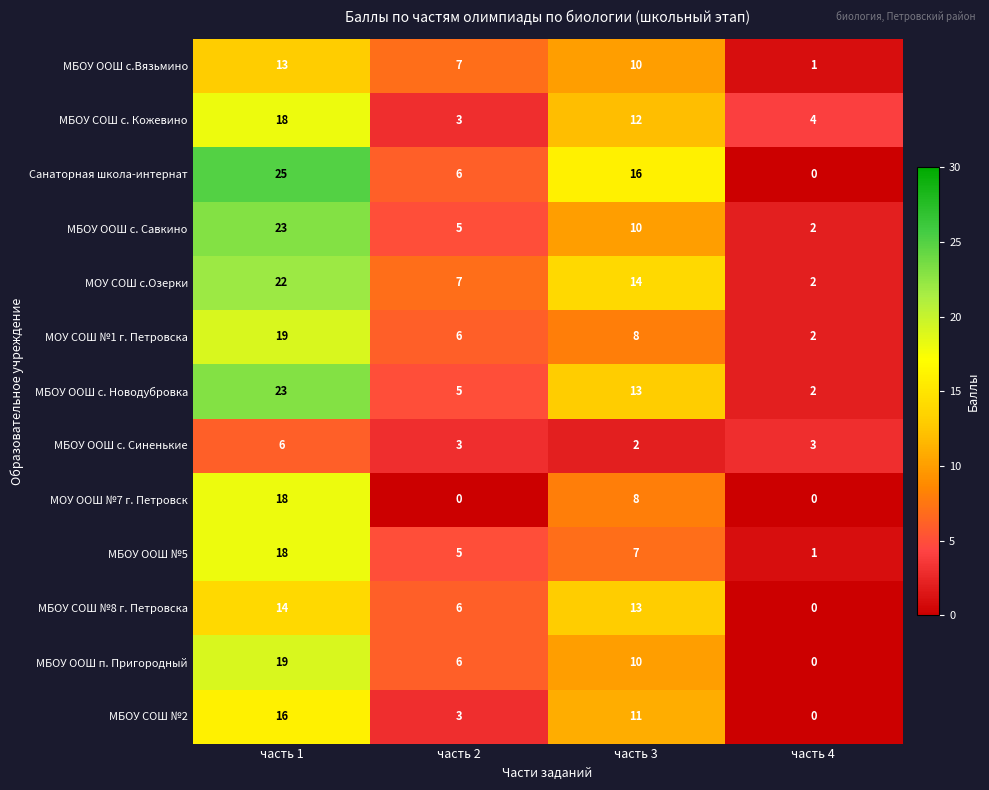

Is it true that МБОУ СОШ с. Кожевино equals 5 at часть 2?

False